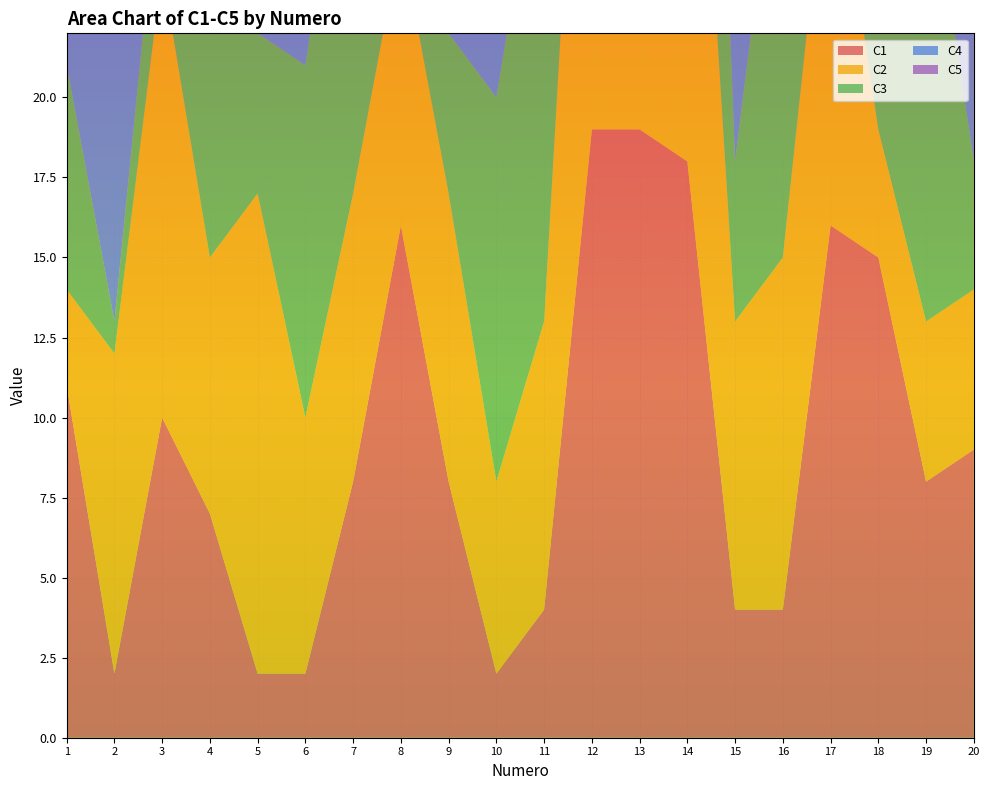

Is it true that C5 equals 0 at 4?

False